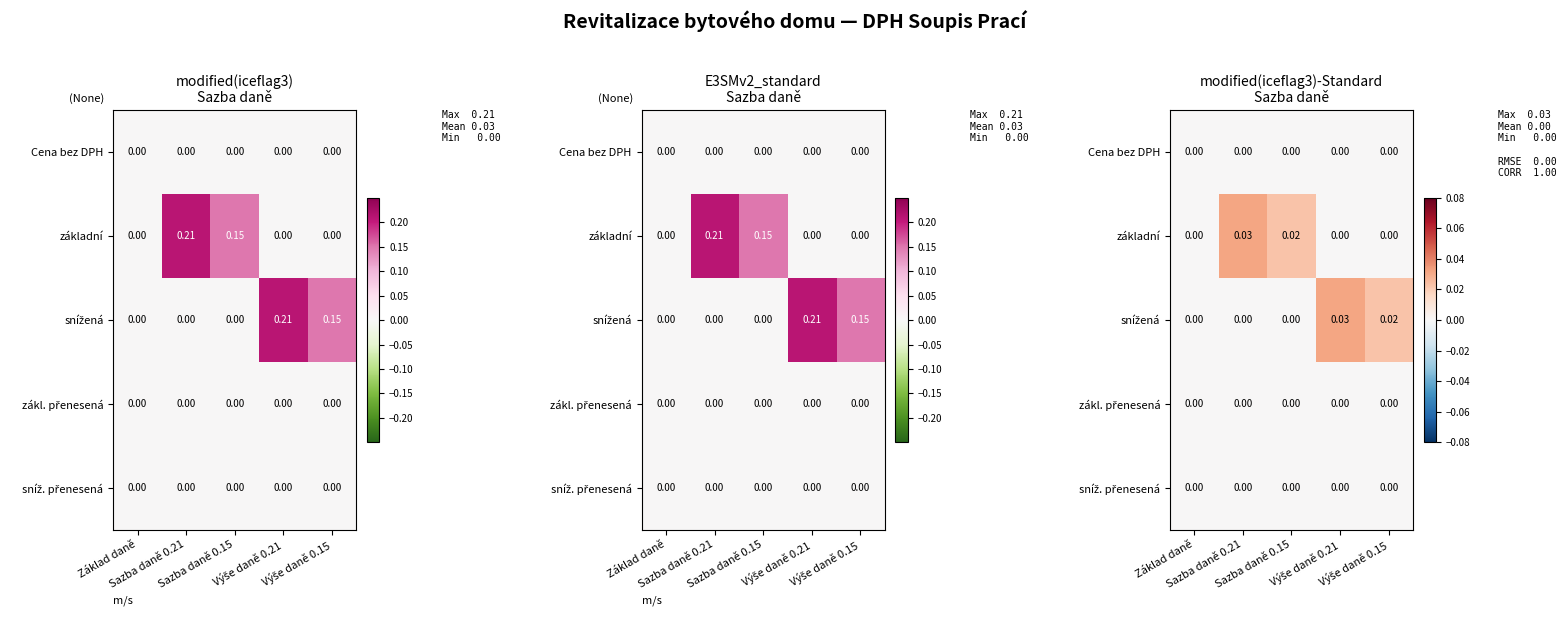

The základní series shows 0.0 at Výše daně 0.15. True or false?

True